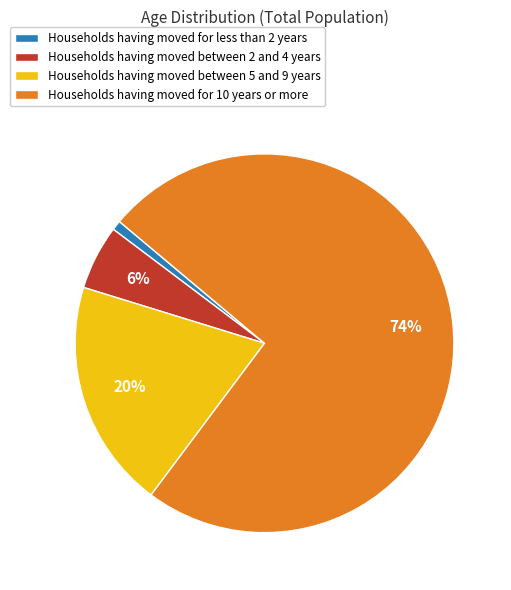

To the nearest percent, what percentage of the pie is Households having moved between 5 and 9 years?

20%